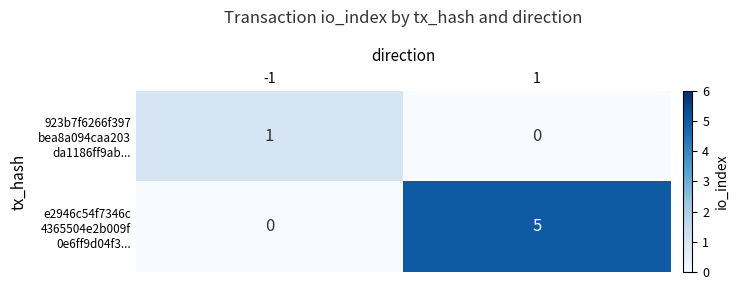

At how many categories does at least one series exceed 3?

1